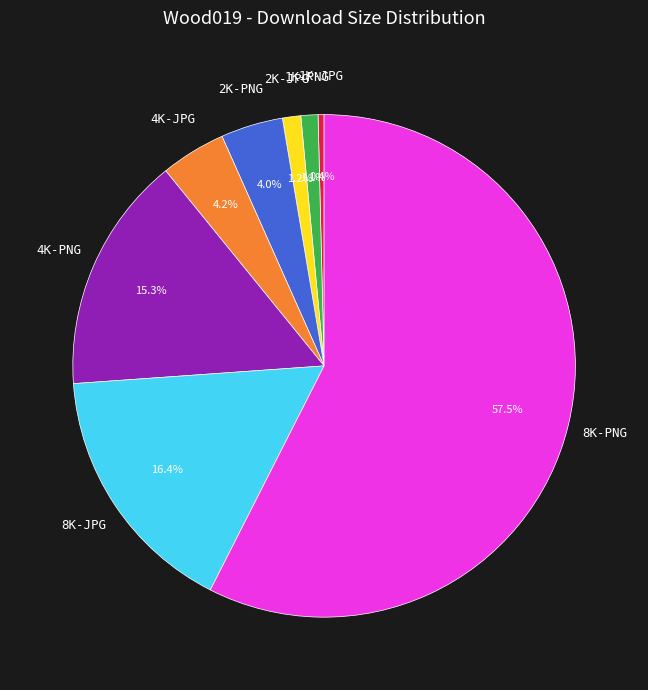

Is there any slice that represents more than half of the pie?

Yes